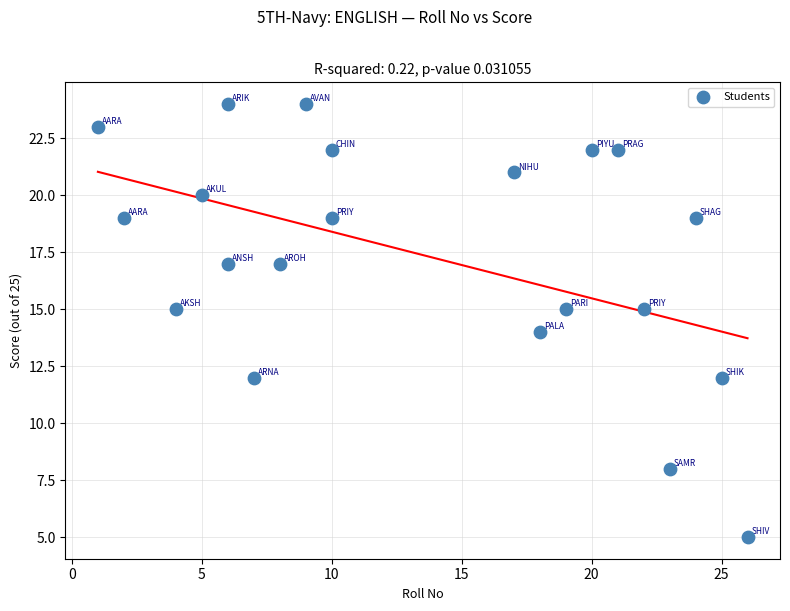

What is the range of X values (max minus min)?

25